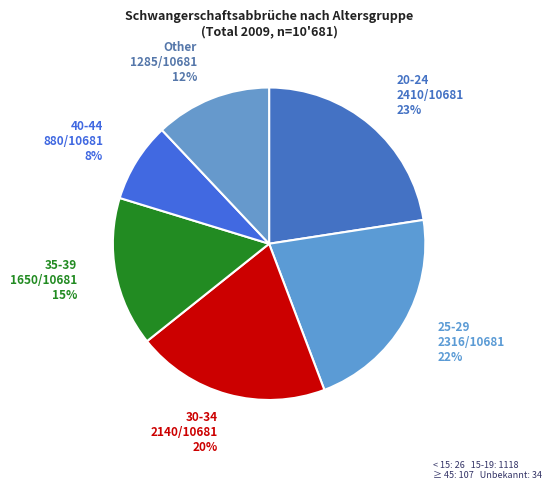

Do 30-34 and 20-24 together represent more than half of the pie?

No